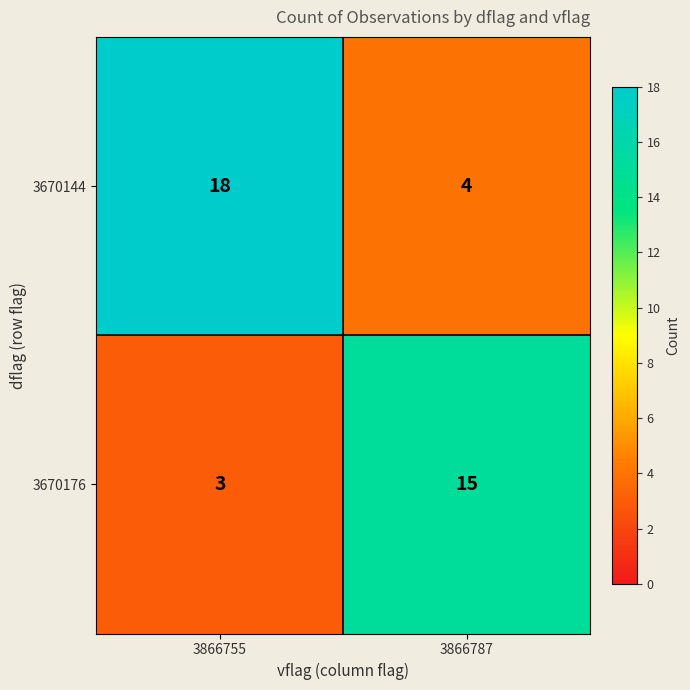

The 3670176 series shows 1 at 3866755. True or false?

False